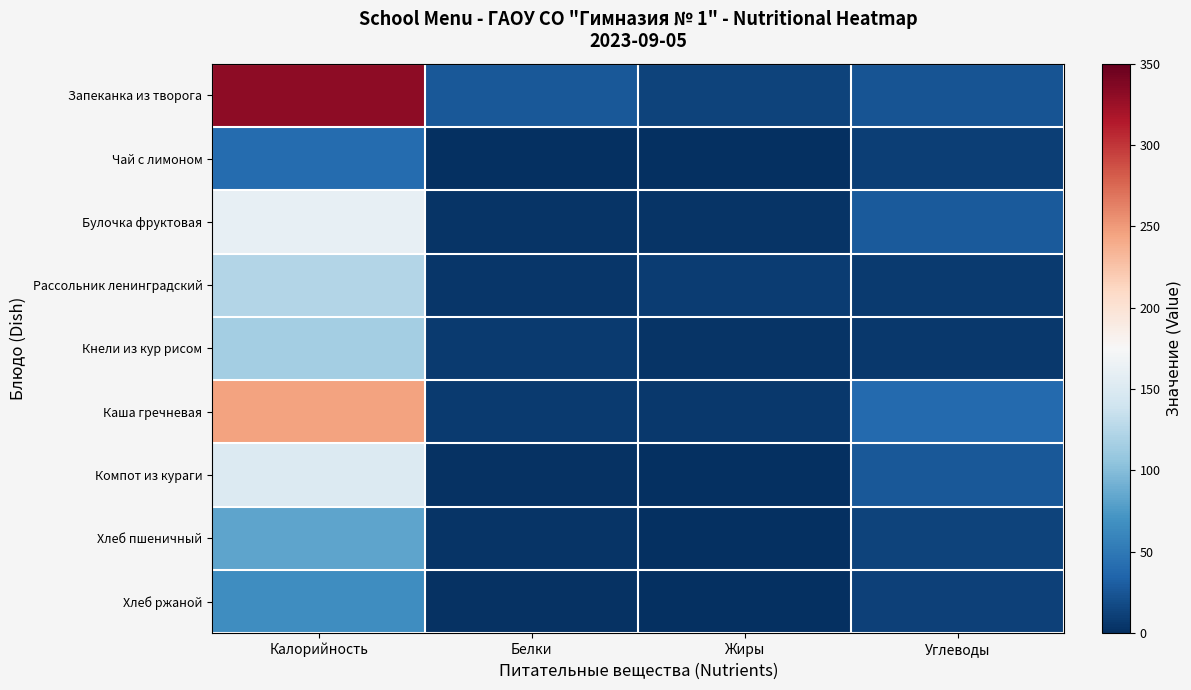

Reading left to right, extract all data points from this chart.

Запеканка из творога: Калорийность=332.0	Белки=26.6	Жиры=13.6	Углеводы=24.2
Чай с лимоном: Калорийность=41.0	Белки=0.0	Жиры=0.0	Углеводы=10.0
Булочка фруктовая: Калорийность=161.0	Белки=3.5	Жиры=4.0	Углеводы=27.8
Рассольник ленинградский: Калорийность=124.0	Белки=5.4	Жиры=9.4	Углеводы=7.8
Кнели из кур рисом: Калорийность=115.0	Белки=8.0	Жиры=3.0	Углеводы=6.0
Каша гречневая: Калорийность=245.0	Белки=8.0	Жиры=6.0	Углеводы=39.0
Компот из кураги: Калорийность=151.0	Белки=2.0	Жиры=0.0	Углеводы=26.0
Хлеб пшеничный: Калорийность=82.2	Белки=3.0	Жиры=1.0	Углеводы=13.0
Хлеб ржаной: Калорийность=66.0	Белки=2.0	Жиры=1.0	Углеводы=12.0